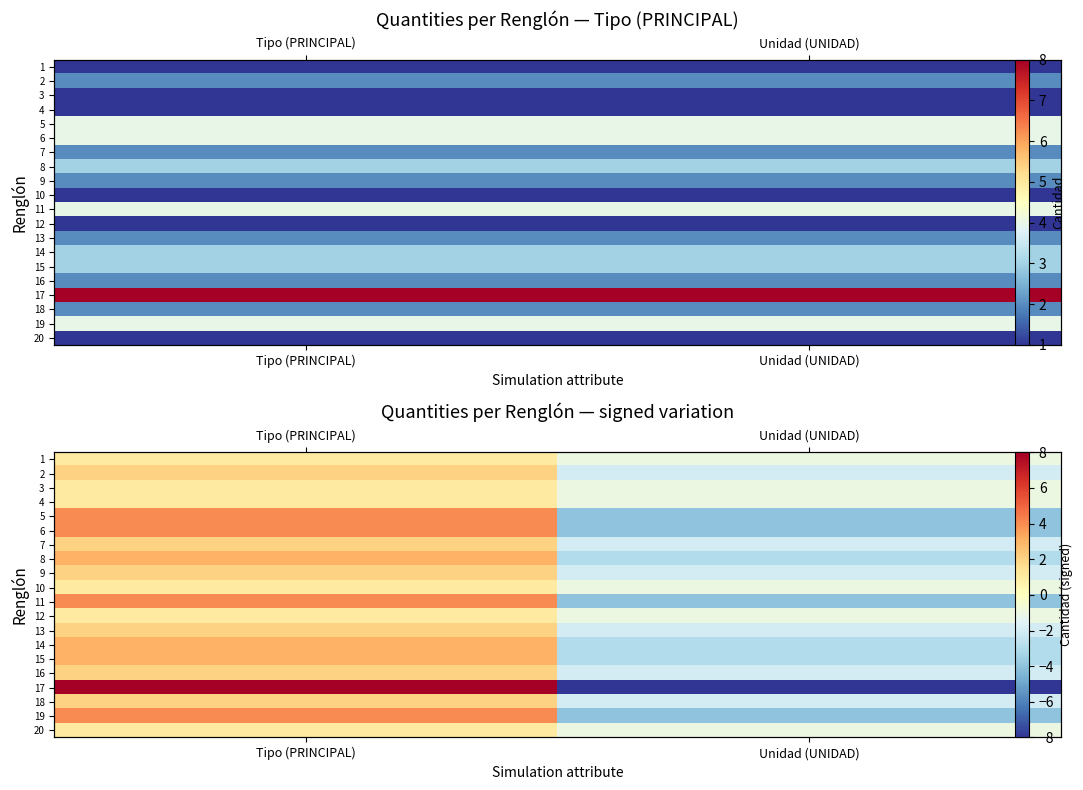

What is the difference between the highest and lowest values at Unidad (UNIDAD)?

7